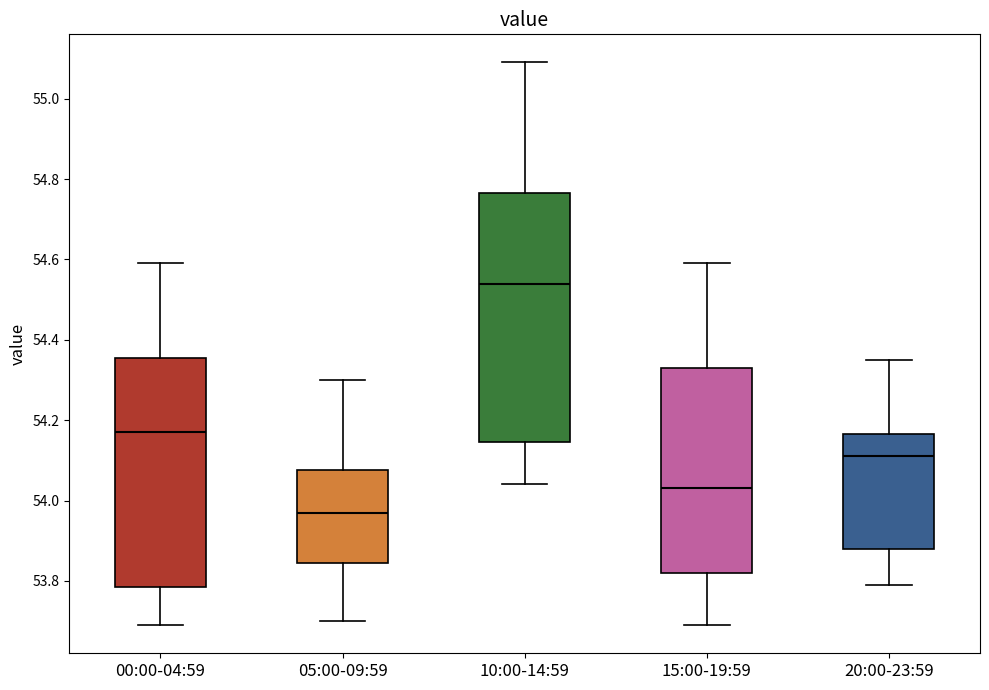

Where does the median line of the box for 00:00-04:59 sit on the y-axis? The values are not printed on the chart, so give them approximately, as read against the axis.

54.18